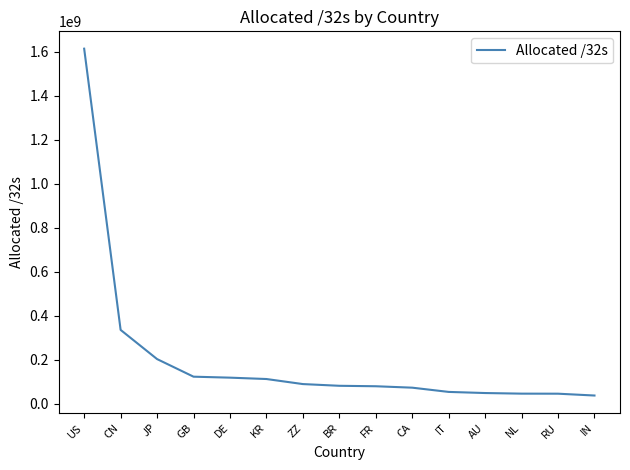

What is the approximate value at KR, to the nearest 50?

112378600